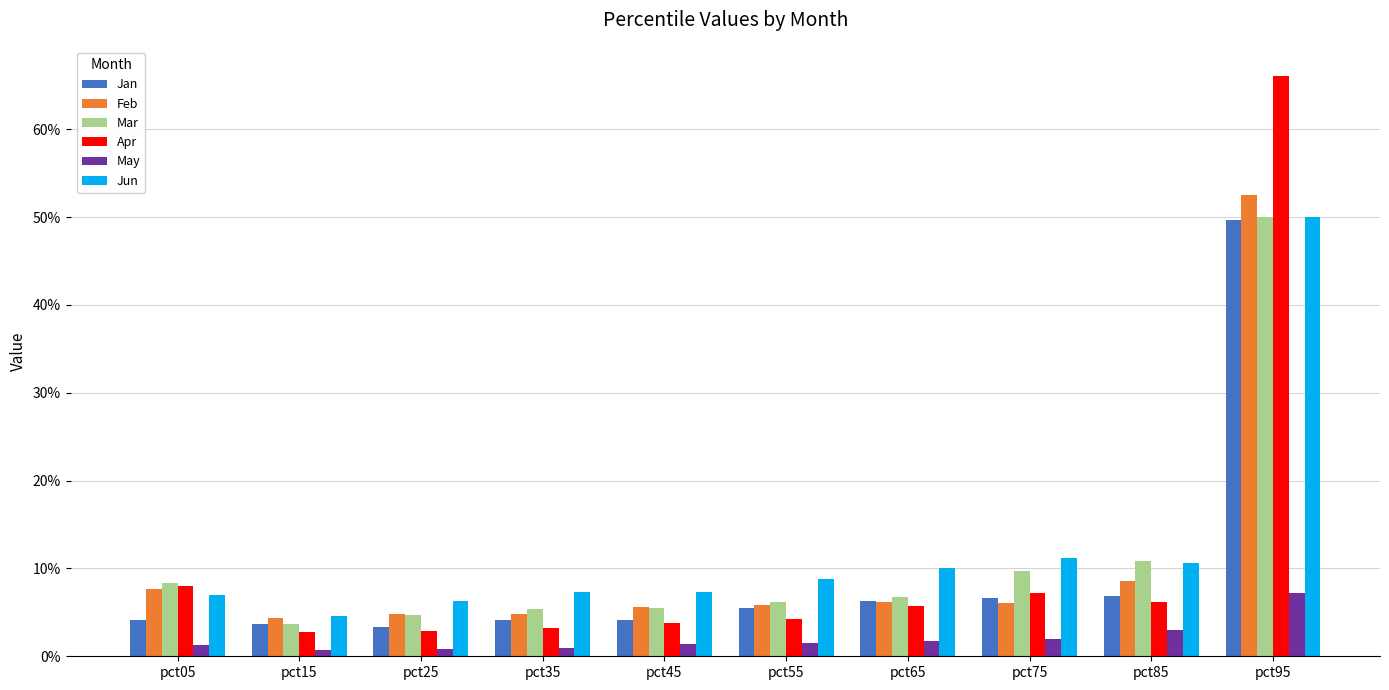

Which series has the widest spread of values?

Apr